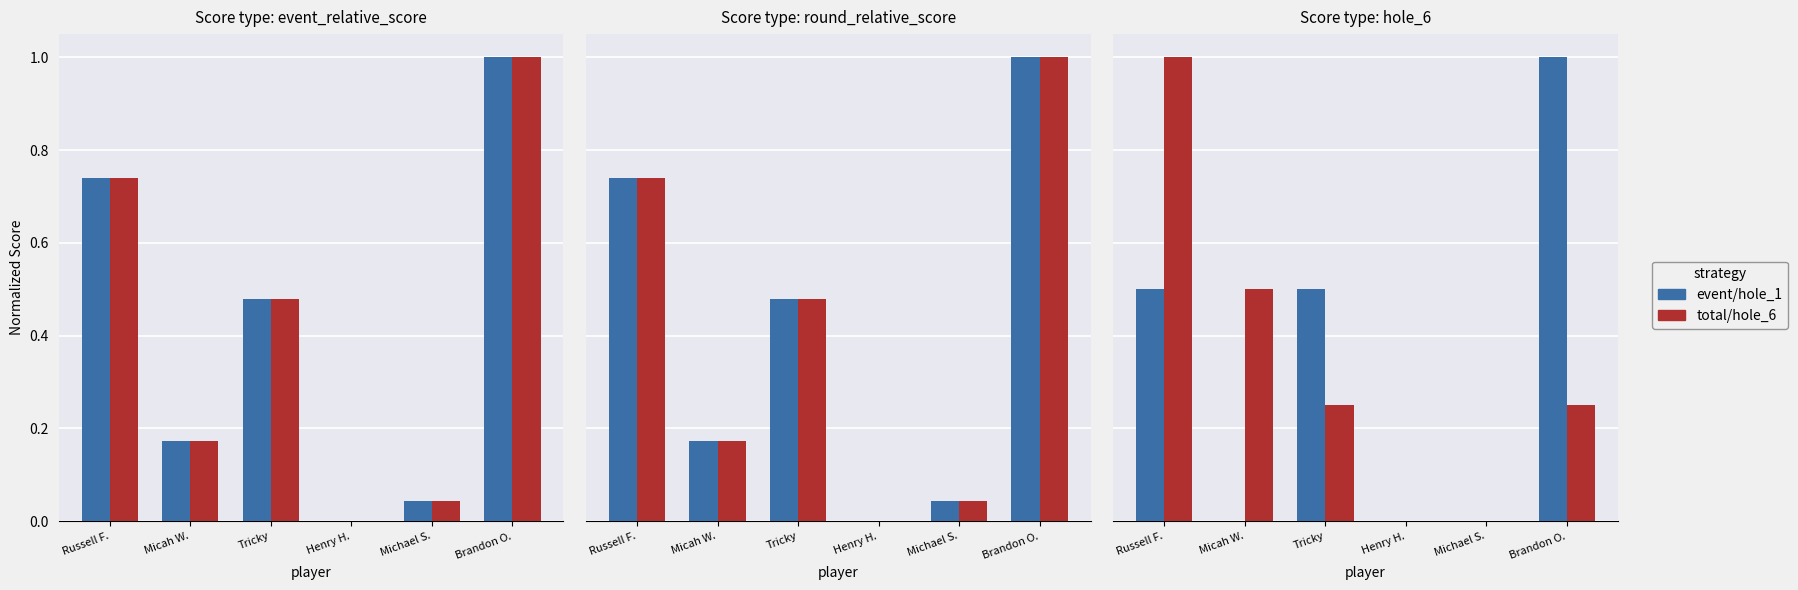

How many groups of bars are there?

6